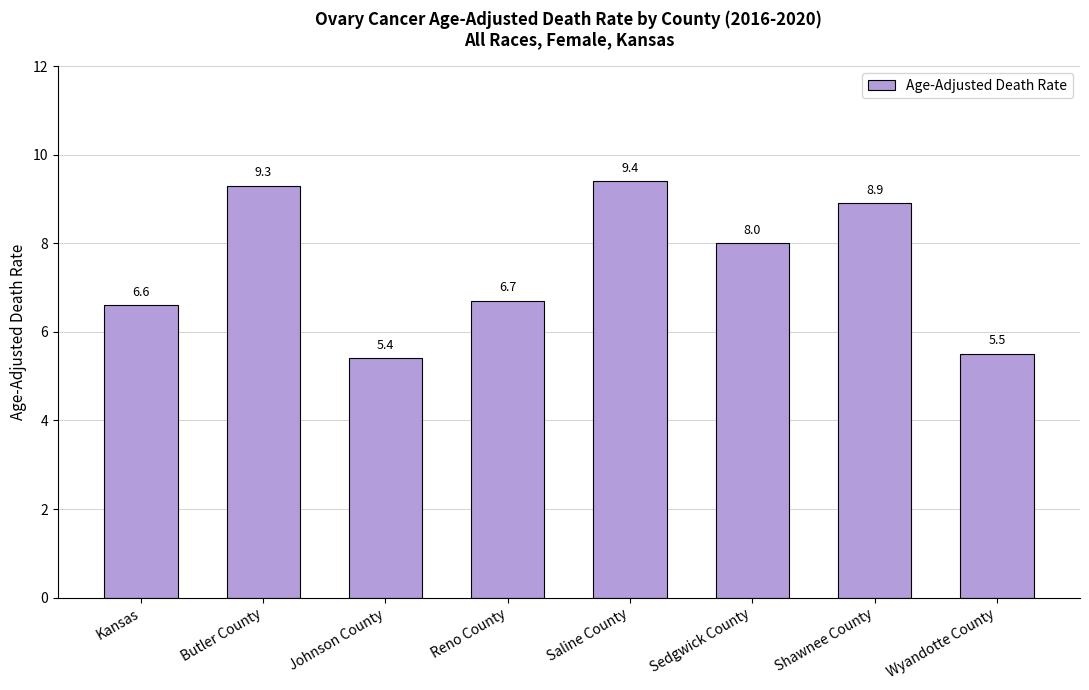

What is the label of the 8th bar from the right?

Kansas